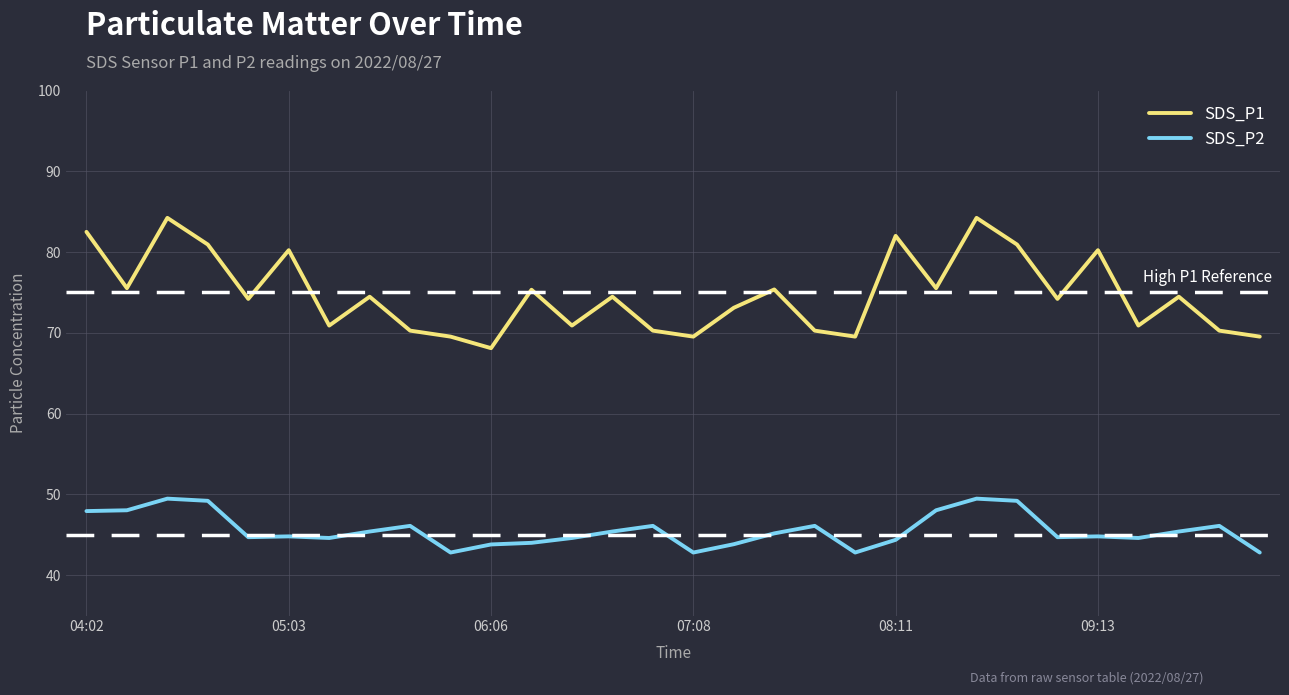

True or false: SDS_P2 and SDS_P1 intersect in this chart.

False